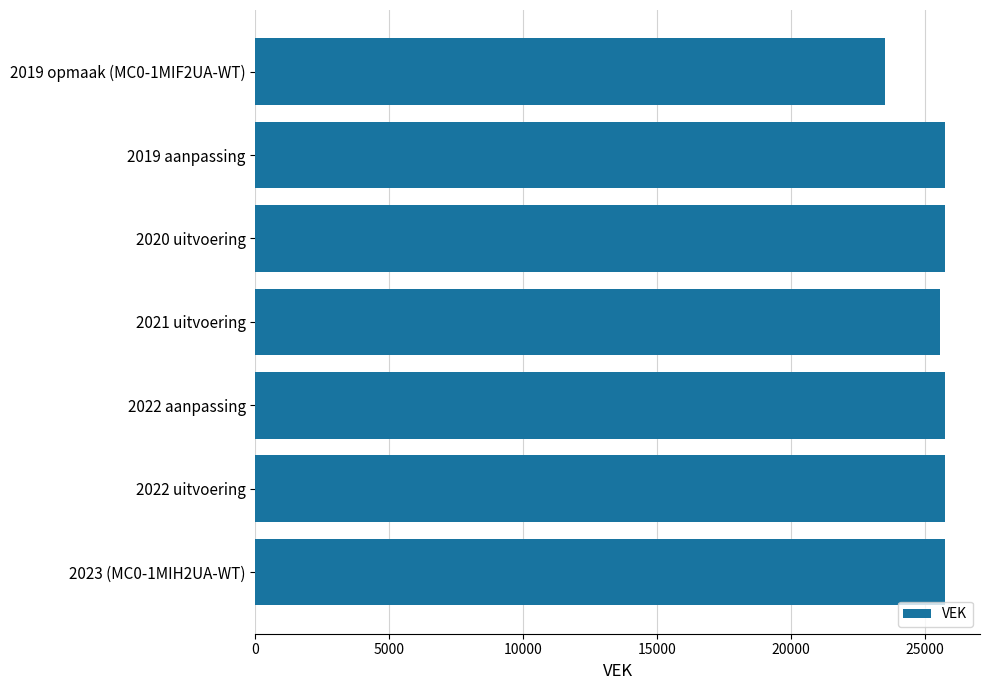

What is the average value?

25395